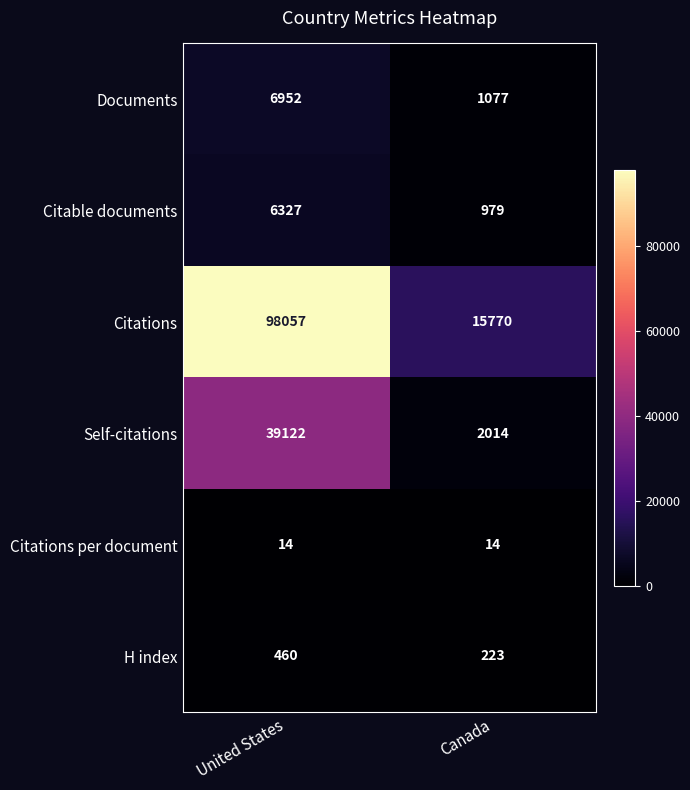

Which category has the highest value in the Self-citations series?

United States